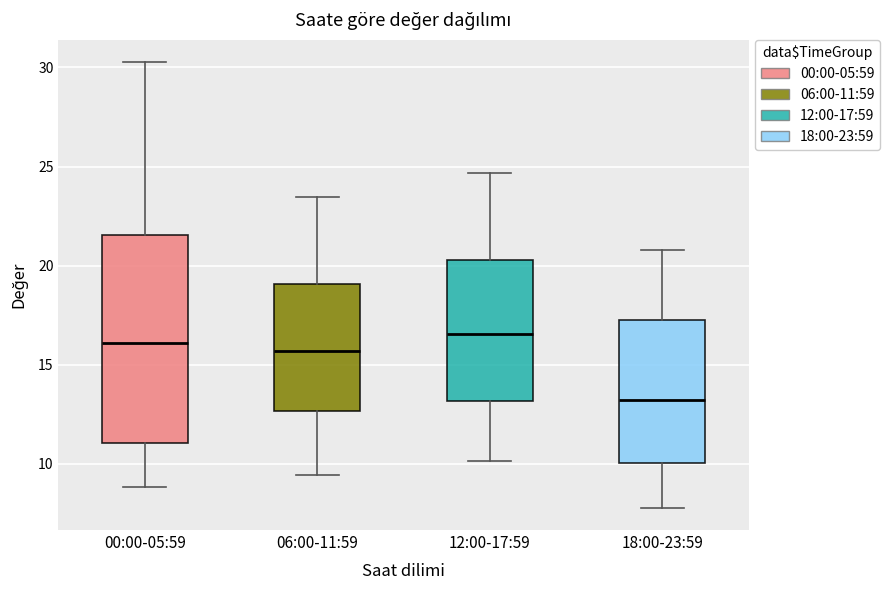

Comparing the boxes themselves (not the whiskers), which one is the tallest?

00:00-05:59